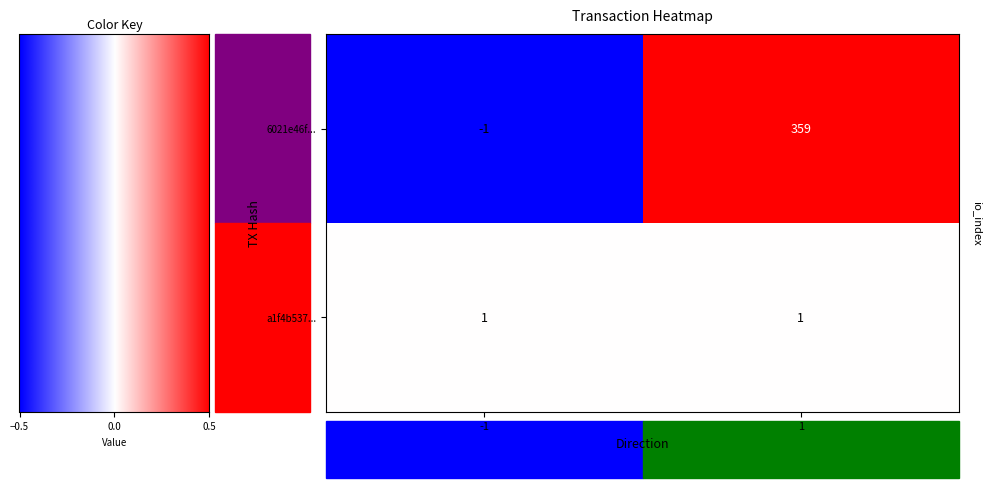

True or false: row_1 has a value of 2 at 0.0.

False